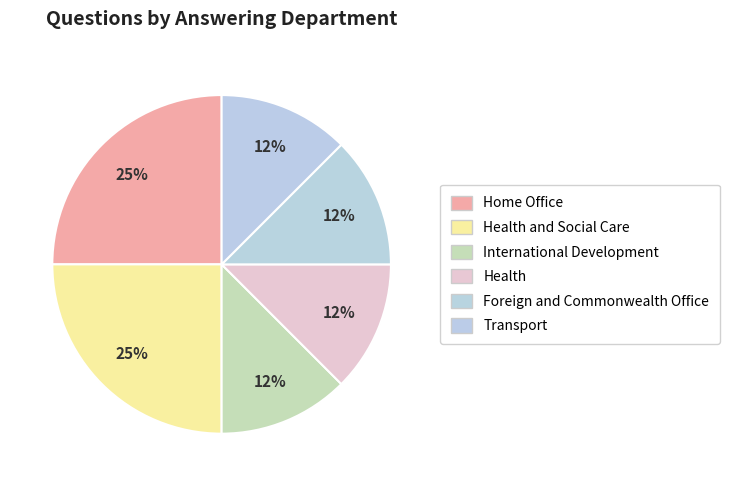

Count the number of slices in the pie.

6